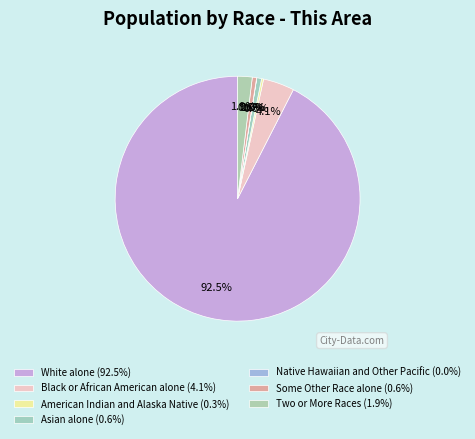

What percentage do Black or African American alone and American Indian and Alaska Native together represent?

4.4%